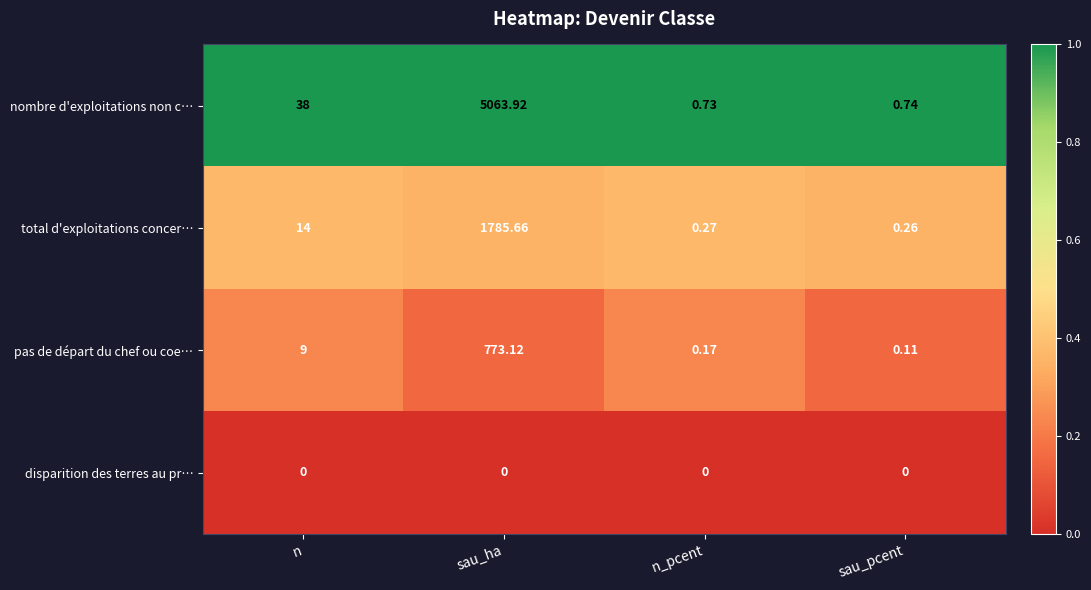

Which category has the highest value in the pas de départ du chef ou coe… series?

sau_ha